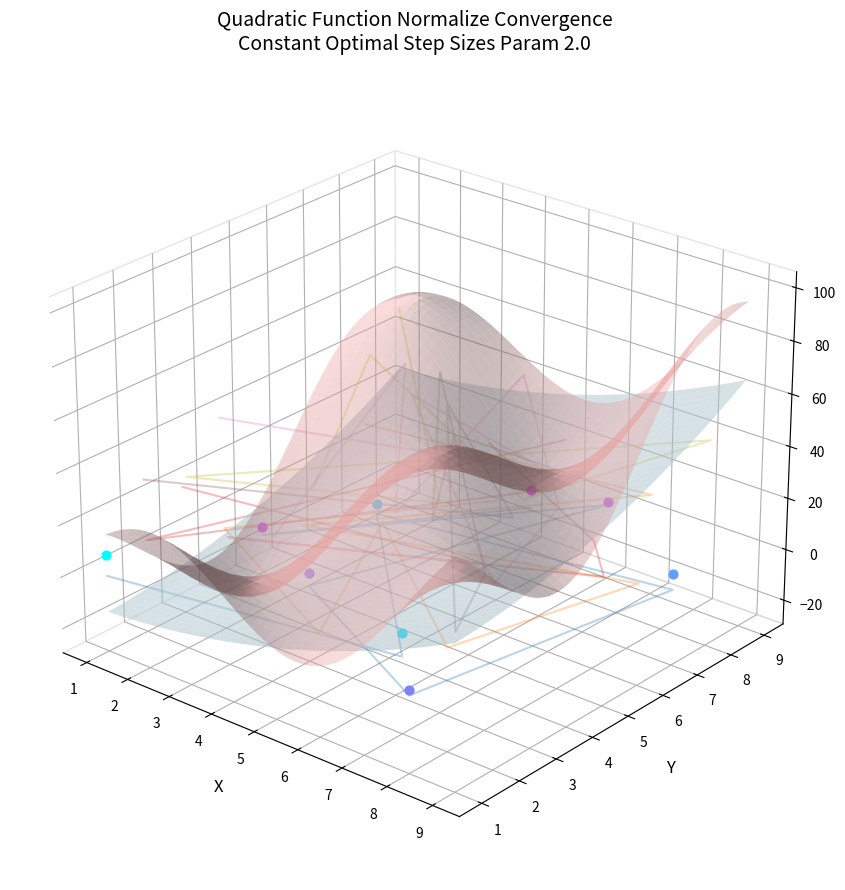

At how many categories does at least one series exceed 0?

7